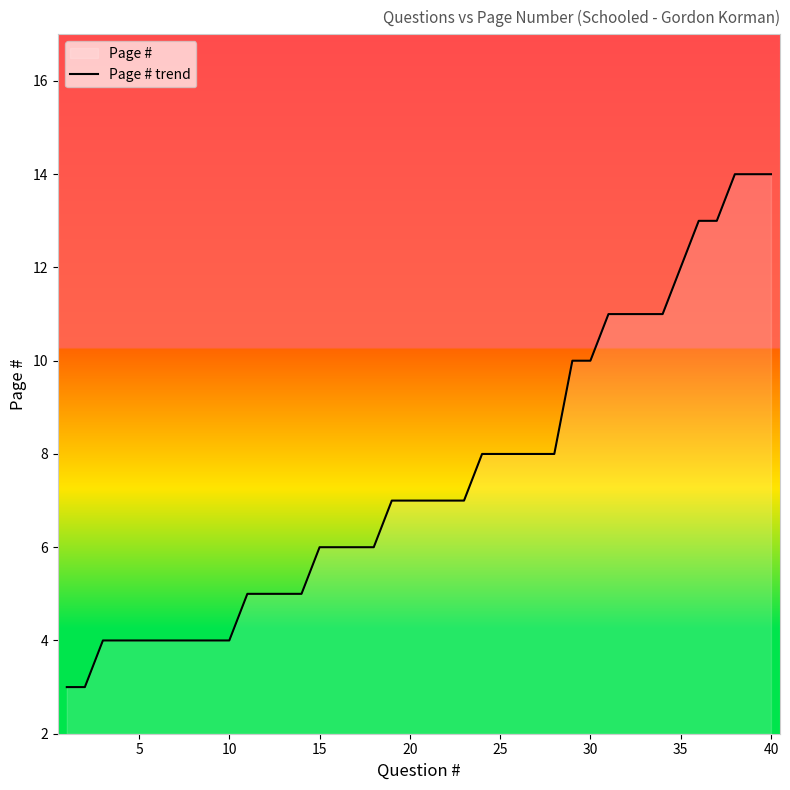

What is the average value?

8